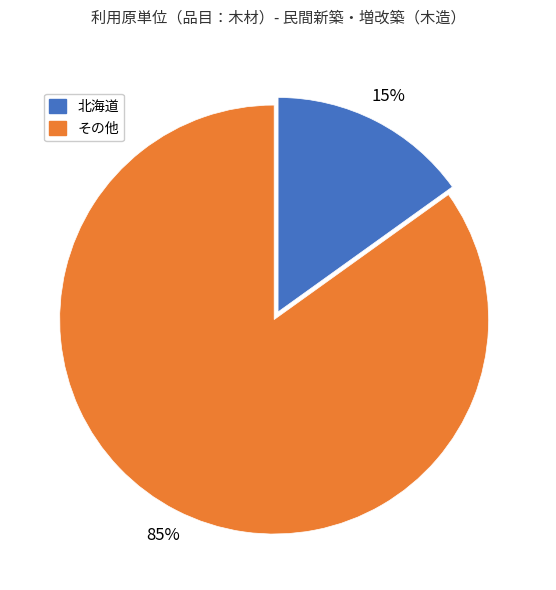

Is there a majority slice in this chart?

Yes